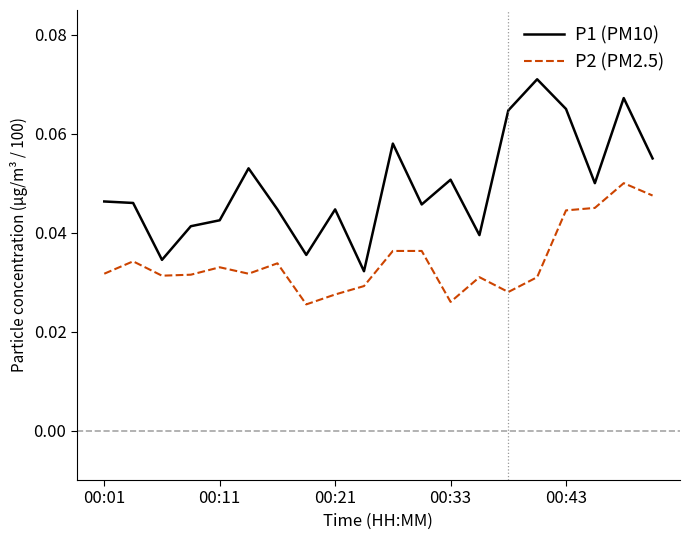

True or false: P1 (PM10) and P2 (PM2.5) cross at least once.

False